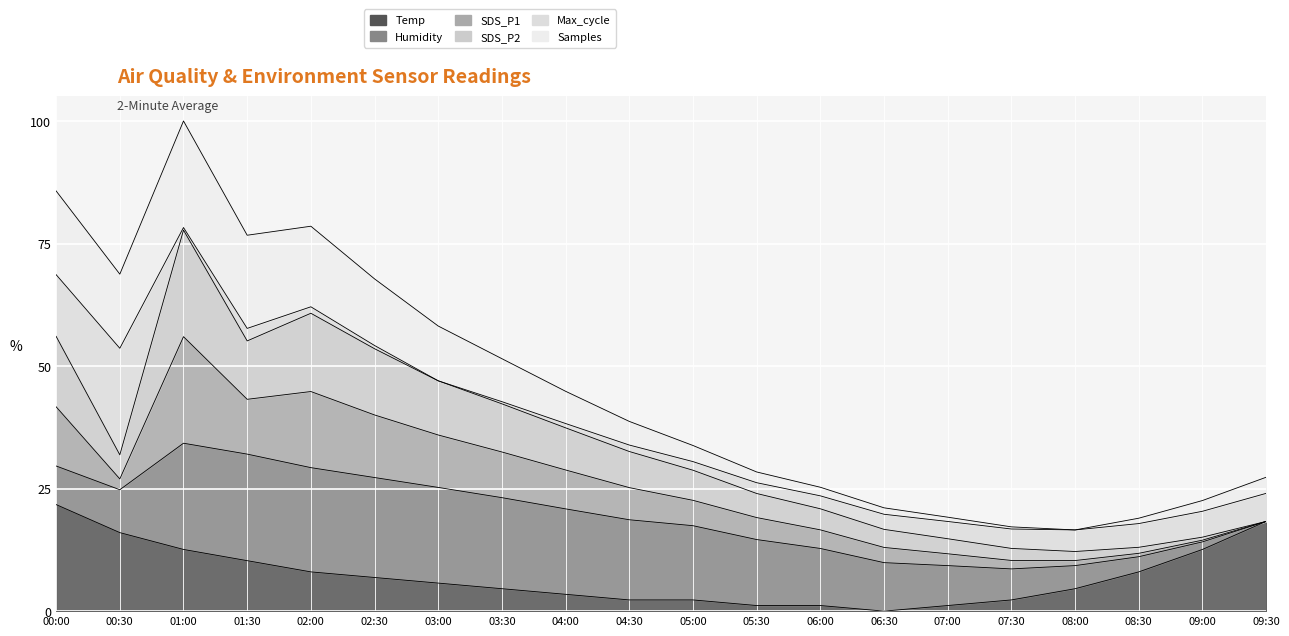

Rank the categories by Temp value from lowest to highest.

06:30, 05:30, 06:00, 07:00, 04:30, 05:00, 07:30, 04:00, 03:30, 08:00, 03:00, 02:30, 02:00, 08:30, 01:30, 01:00, 09:00, 00:30, 09:30, 00:00